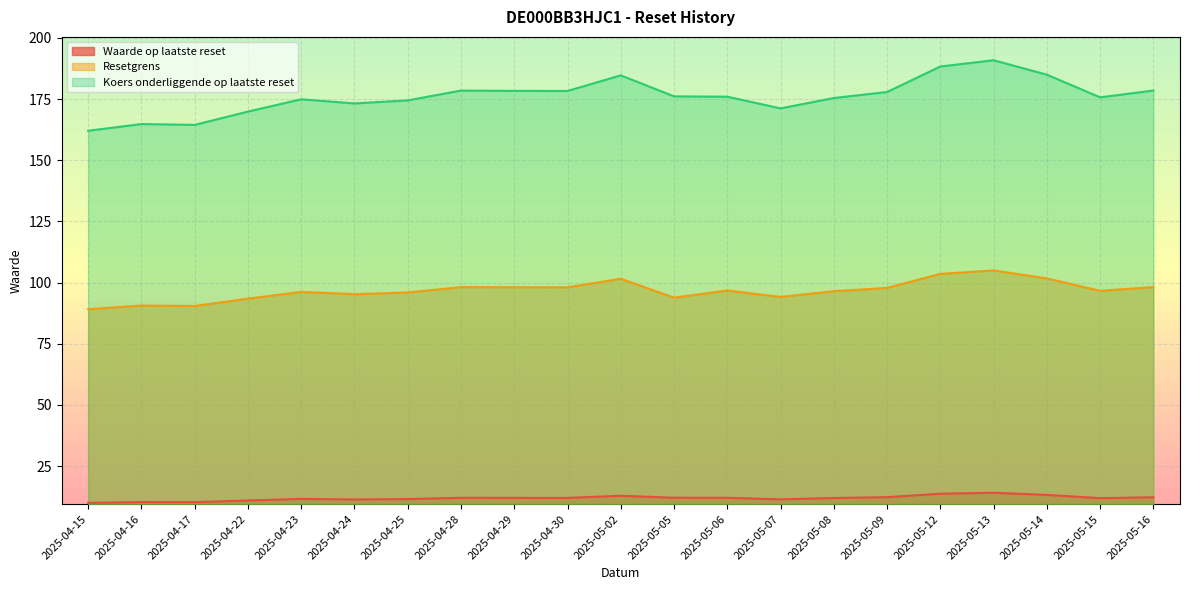

True or false: Waarde op laatste reset and Resetgrens cross at least once.

False